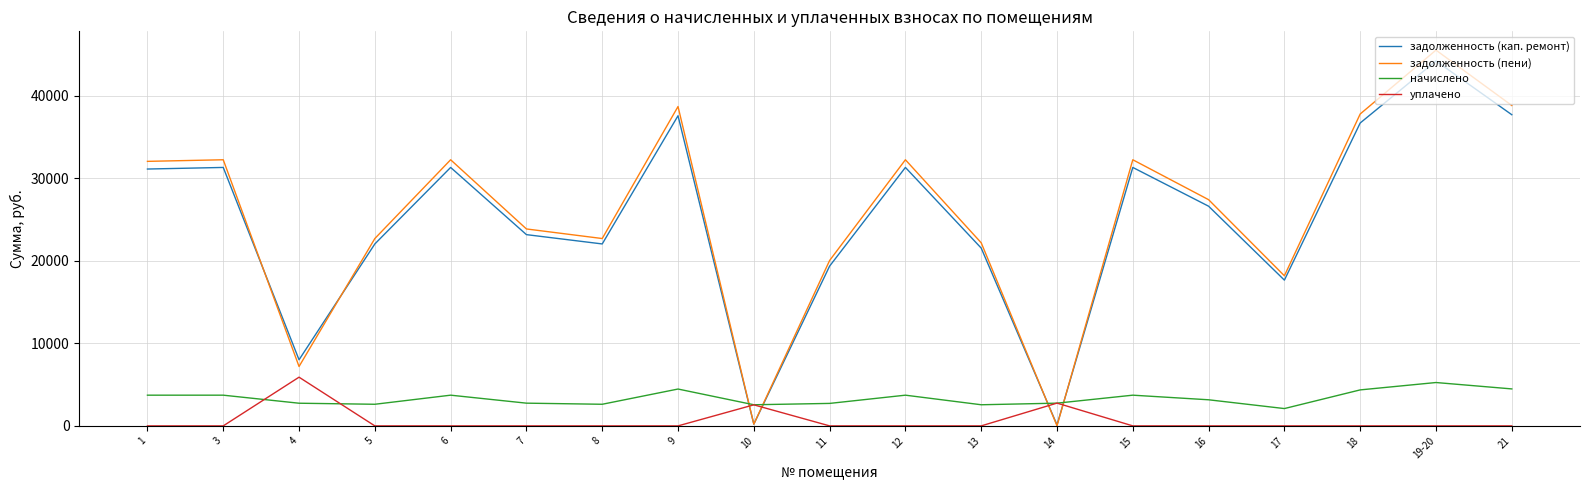

What is the approximate value of уплачено at 14?

2760.0